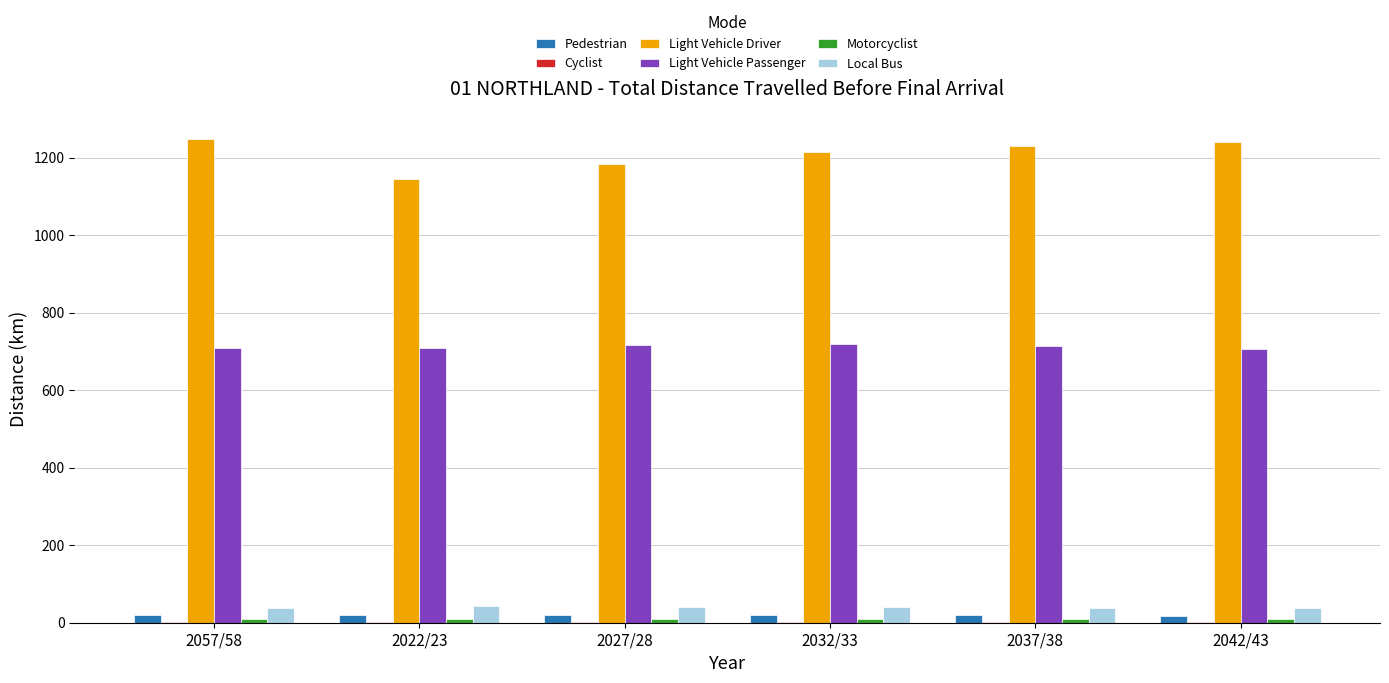

What is the greatest value displayed?

1246.7